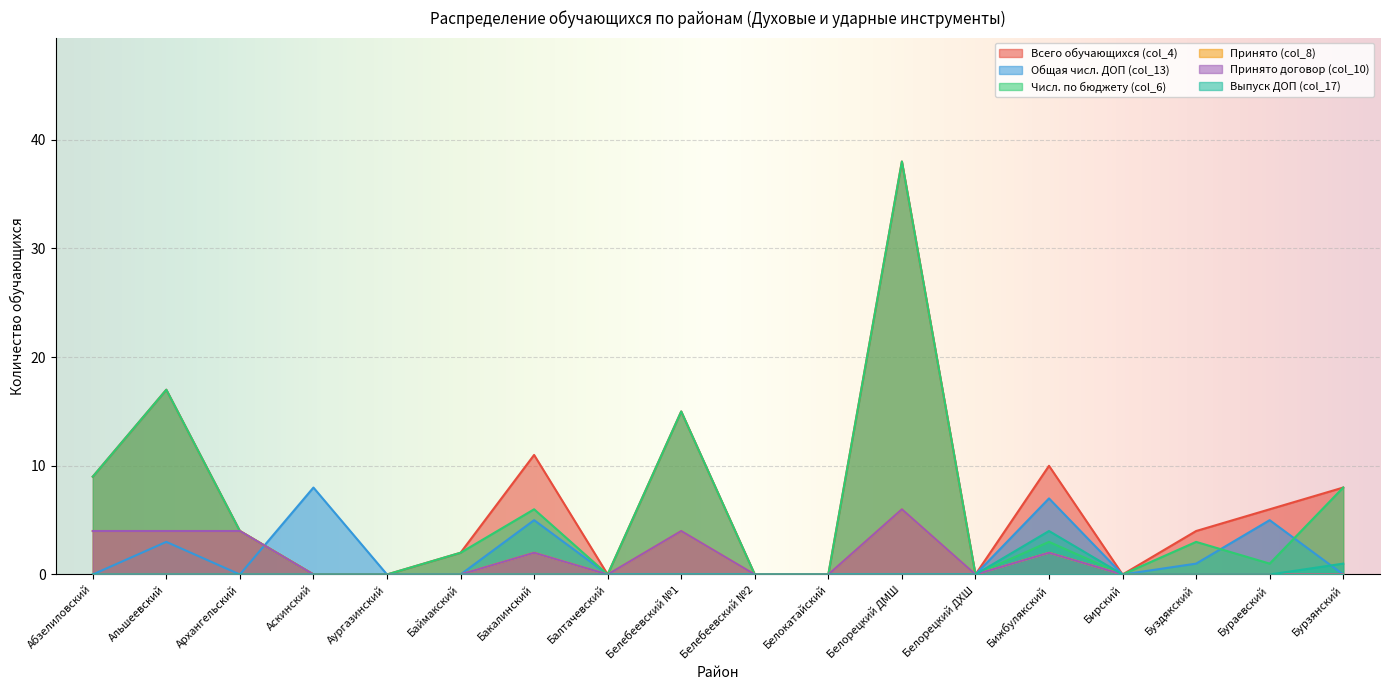

Reading left to right, list all the values displayed in this chart.

Всего обучающихся (col_4): Абзелиловский=9	Альшеевский=17	Архангельский=4	Аскинский=0	Аургазинский=0	Баймакский=2	Бакалинский=11	Балтачевский=0	Белебеевский №1=15	Белебеевский №2=0	Белокатайский=0	Белорецкий ДМШ=38	Белорецкий ДХШ=0	Бижбулякский=10	Бирский=0	Буздякский=4	Бураевский=6	Бурзянский=8
Общая числ. ДОП (col_13): Абзелиловский=0	Альшеевский=3	Архангельский=0	Аскинский=8	Аургазинский=0	Баймакский=0	Бакалинский=5	Балтачевский=0	Белебеевский №1=0	Белебеевский №2=0	Белокатайский=0	Белорецкий ДМШ=0	Белорецкий ДХШ=0	Бижбулякский=7	Бирский=0	Буздякский=1	Бураевский=5	Бурзянский=0
Числ. по бюджету (col_6): Абзелиловский=9	Альшеевский=17	Архангельский=4	Аскинский=0	Аургазинский=0	Баймакский=2	Бакалинский=6	Балтачевский=0	Белебеевский №1=15	Белебеевский №2=0	Белокатайский=0	Белорецкий ДМШ=38	Белорецкий ДХШ=0	Бижбулякский=3	Бирский=0	Буздякский=3	Бураевский=1	Бурзянский=8
Принято (col_8): Абзелиловский=4	Альшеевский=4	Архангельский=4	Аскинский=0	Аургазинский=0	Баймакский=0	Бакалинский=2	Балтачевский=0	Белебеевский №1=4	Белебеевский №2=0	Белокатайский=0	Белорецкий ДМШ=6	Белорецкий ДХШ=0	Бижбулякский=2	Бирский=0	Буздякский=0	Бураевский=0	Бурзянский=0
Принято договор (col_10): Абзелиловский=4	Альшеевский=4	Архангельский=4	Аскинский=0	Аургазинский=0	Баймакский=0	Бакалинский=2	Балтачевский=0	Белебеевский №1=4	Белебеевский №2=0	Белокатайский=0	Белорецкий ДМШ=6	Белорецкий ДХШ=0	Бижбулякский=2	Бирский=0	Буздякский=0	Бураевский=0	Бурзянский=0
Выпуск ДОП (col_17): Абзелиловский=0	Альшеевский=0	Архангельский=0	Аскинский=0	Аургазинский=0	Баймакский=0	Бакалинский=0	Балтачевский=0	Белебеевский №1=0	Белебеевский №2=0	Белокатайский=0	Белорецкий ДМШ=0	Белорецкий ДХШ=0	Бижбулякский=4	Бирский=0	Буздякский=0	Бураевский=0	Бурзянский=1